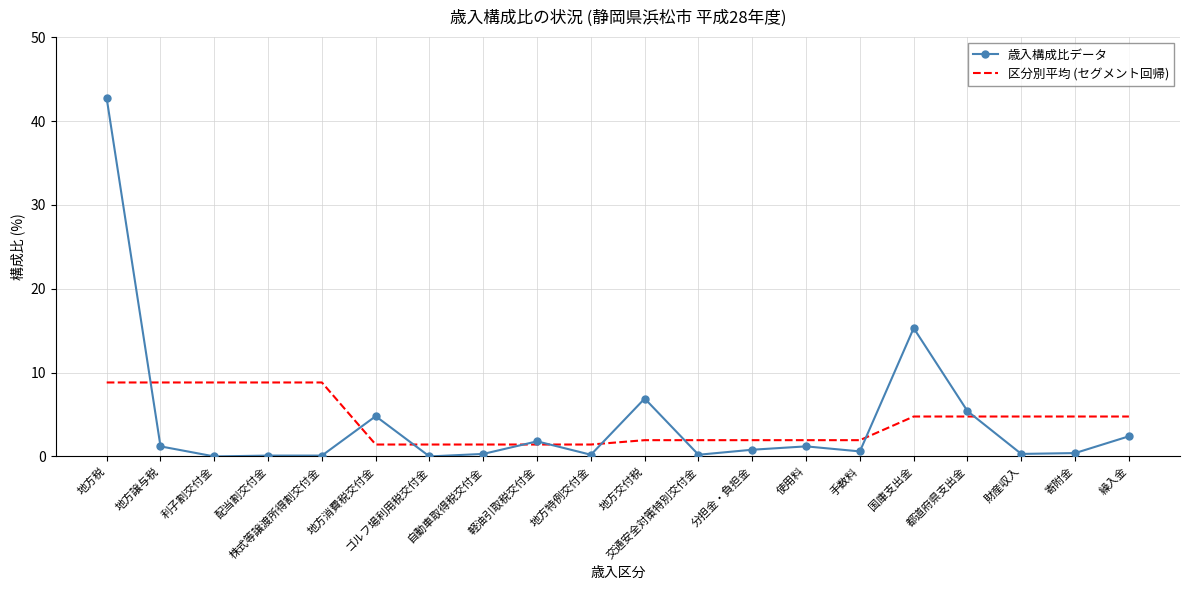

What is the maximum value for 歳入構成比データ?

42.7